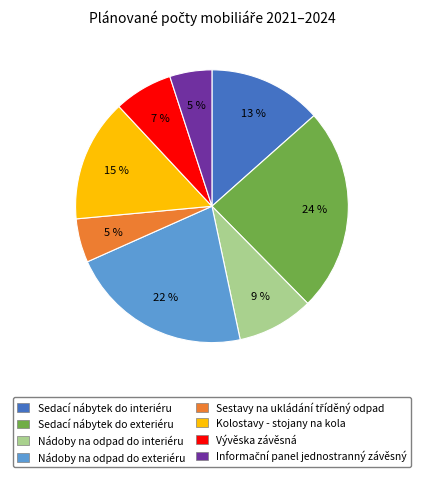

To the nearest percent, what is the combined percentage of Nádoby na odpad do interiéru and Nádoby na odpad do exteriéru?

31%